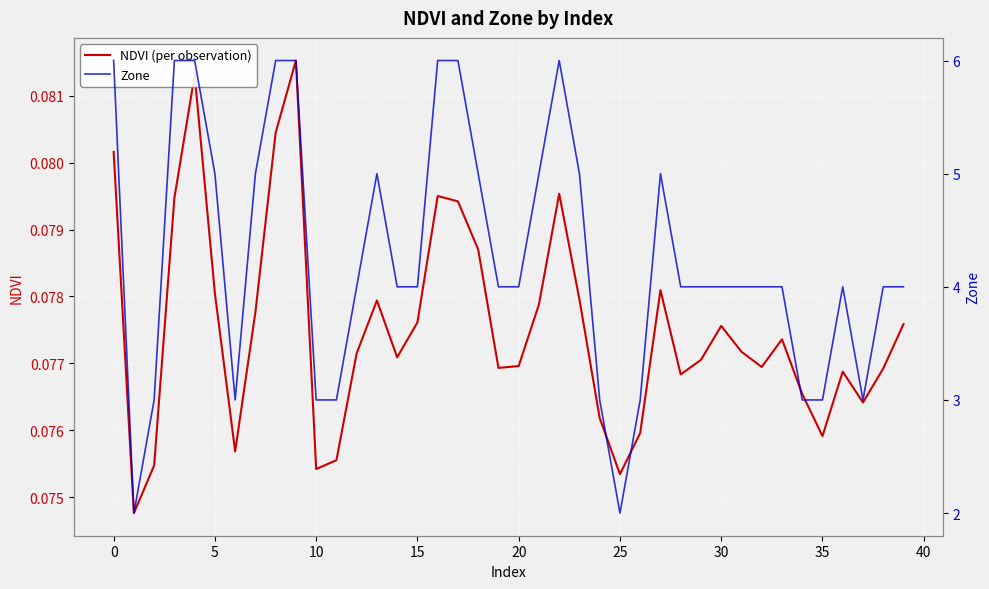

Count the number of data series in this chart.

2